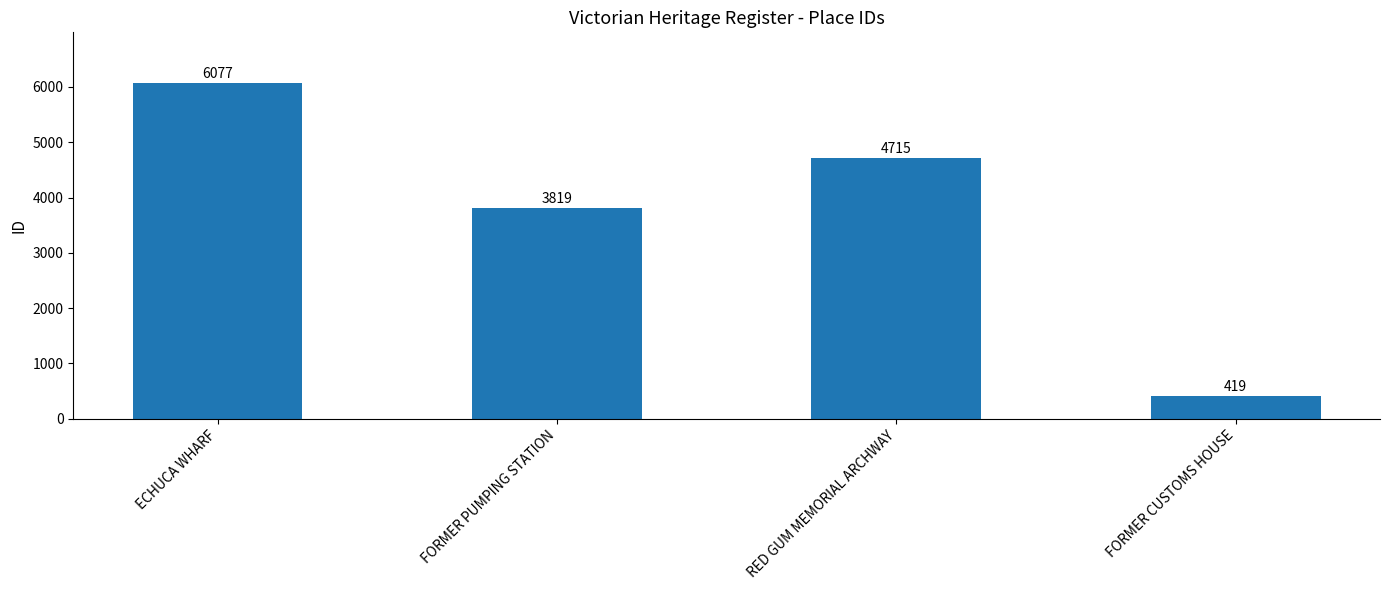

How many data points does each series have?

4